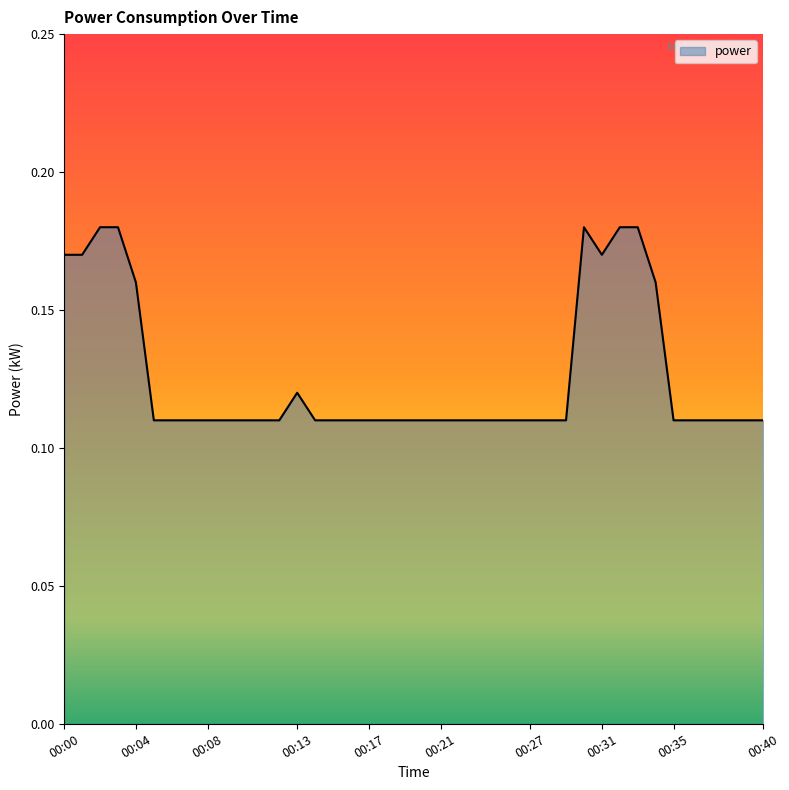

Does the chart have visible grid lines?

No